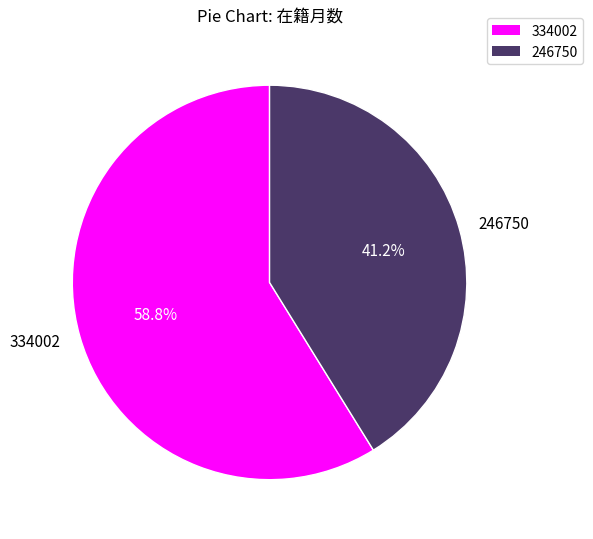

What is the total percentage of 246750 and 334002?

100.0%